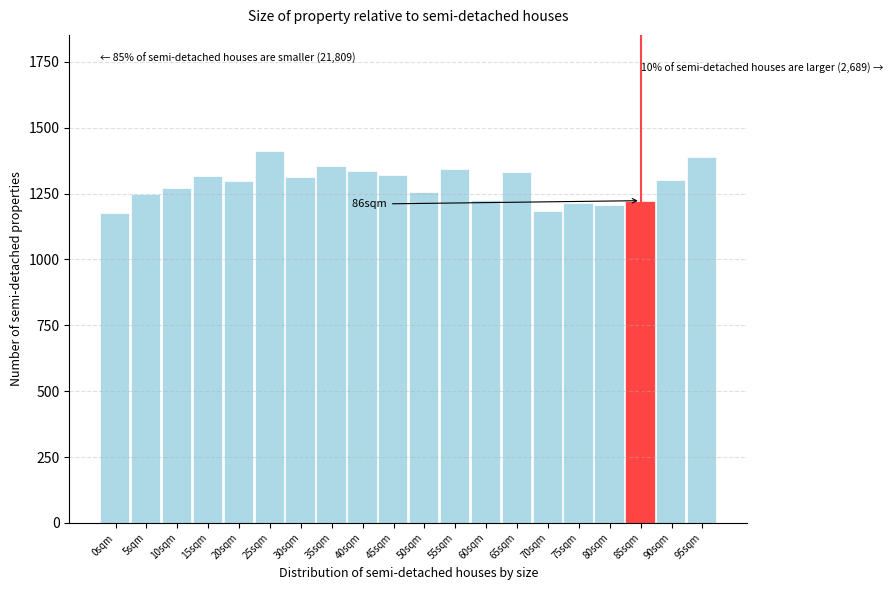

Is it true that the value at 20sqm is 1297?

True